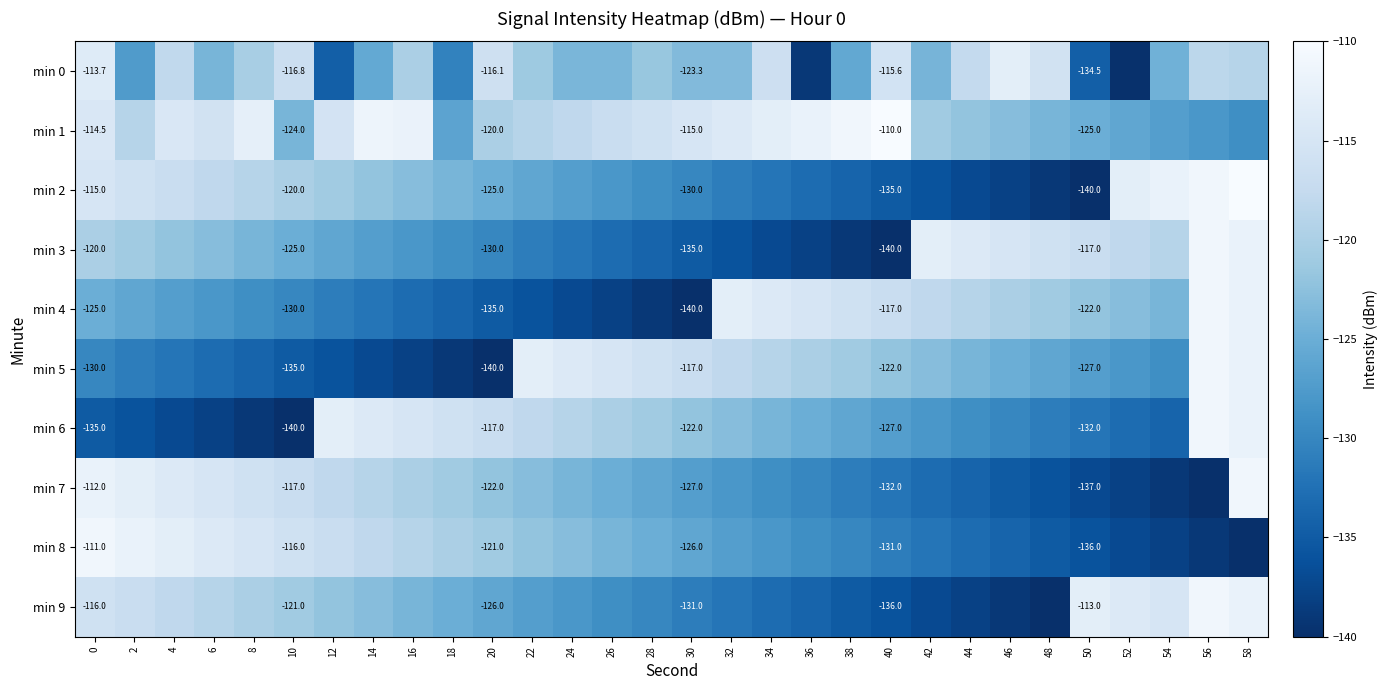

How many data points does each series have?

30